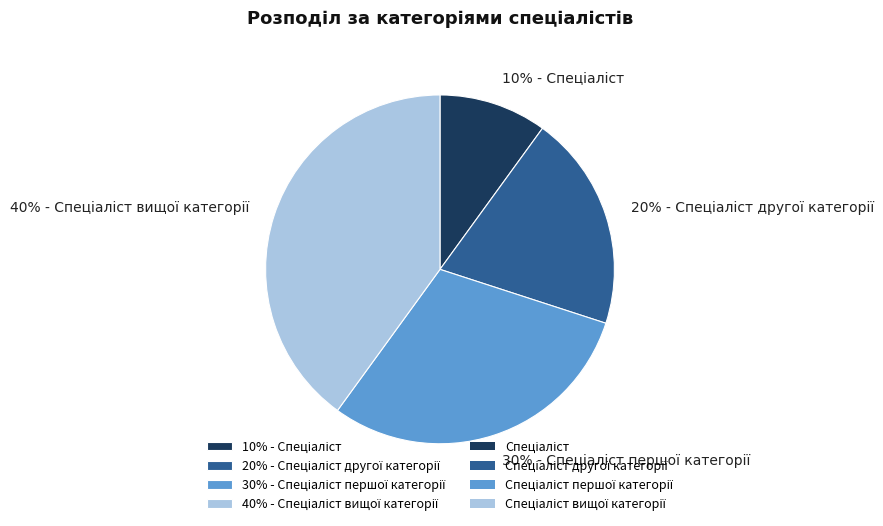

To the nearest percent, what is the difference between the largest and smallest slice percentages?

30%